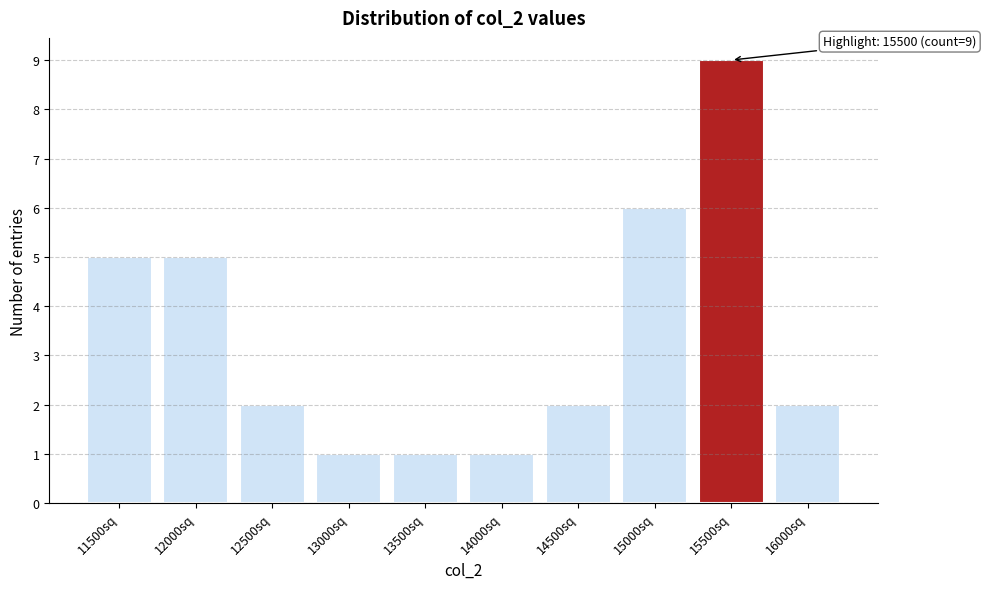

Reading left to right, transcribe all the data shown in this chart.

11500sq=5	12000sq=5	12500sq=2	13000sq=1	13500sq=1	14000sq=1	14500sq=2	15000sq=6	15500sq=9	16000sq=2